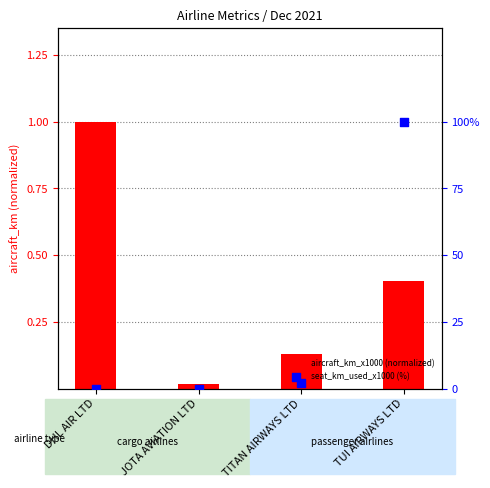

Which series contains the highest Y value?

seat_km_used_x1000 (%)